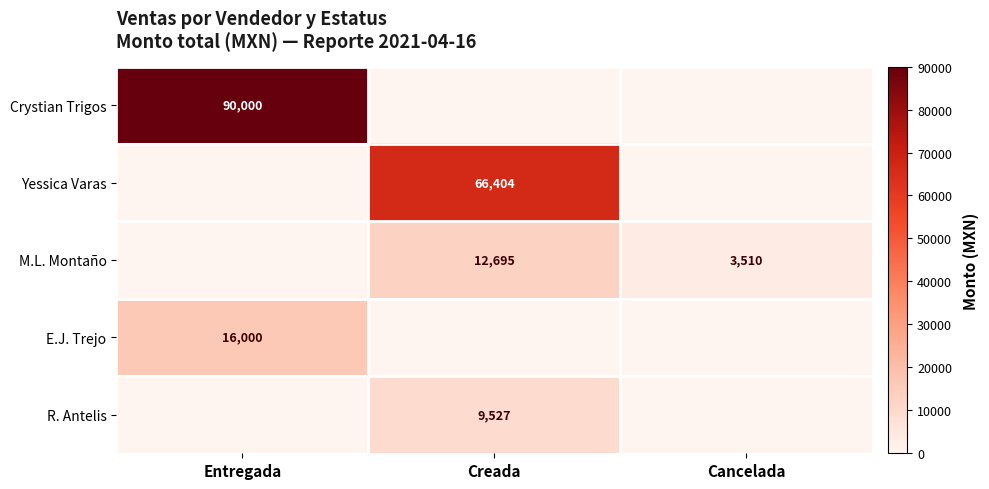

Is it true that E.J. Trejo equals 16000 at Entregada?

True